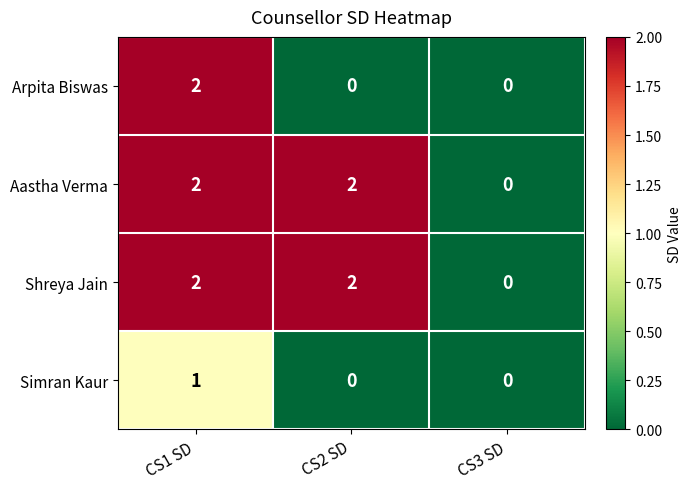

How many Arpita Biswas values are between 0 and 2?

3